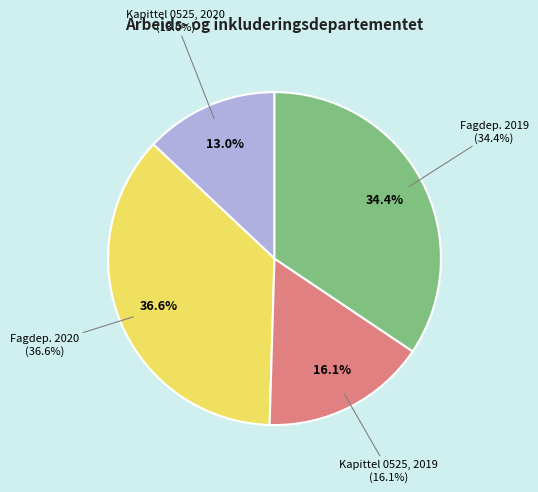

To the nearest percent, what is the combined percentage of Fagdep. 2019 and Fagdep. 2020?

71%